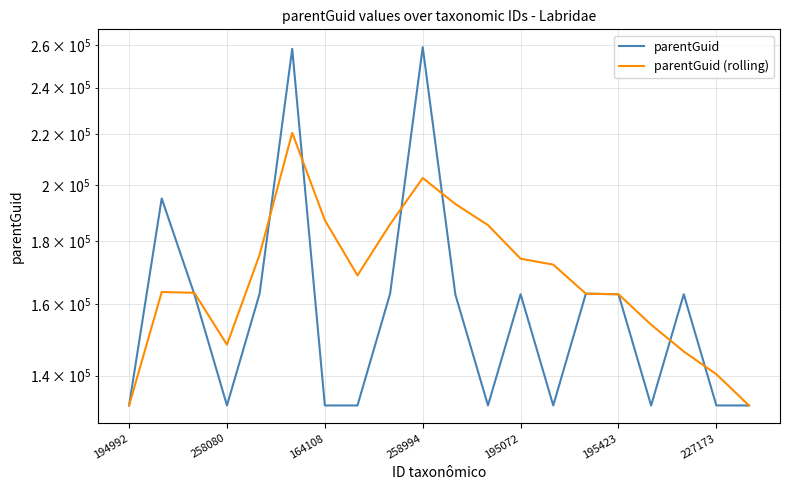

Which has a higher value, 7 or 19?

7